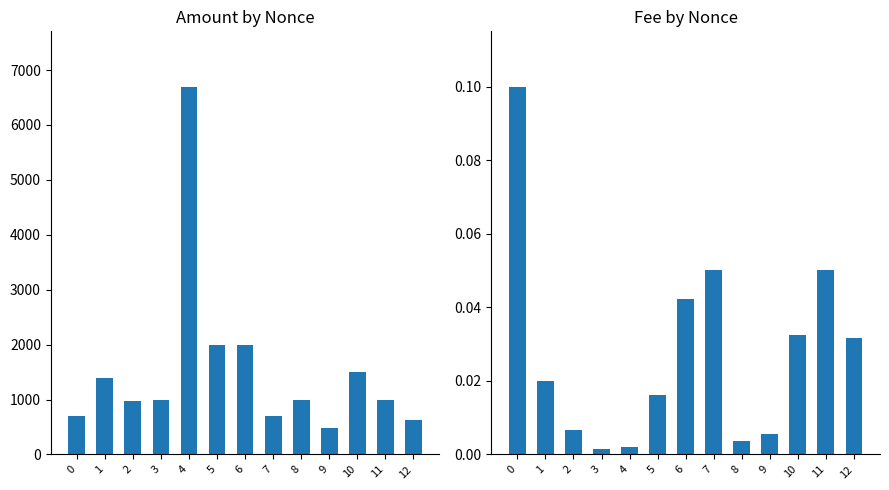

List the series in order of their peak value, highest first.

Amount, Fee